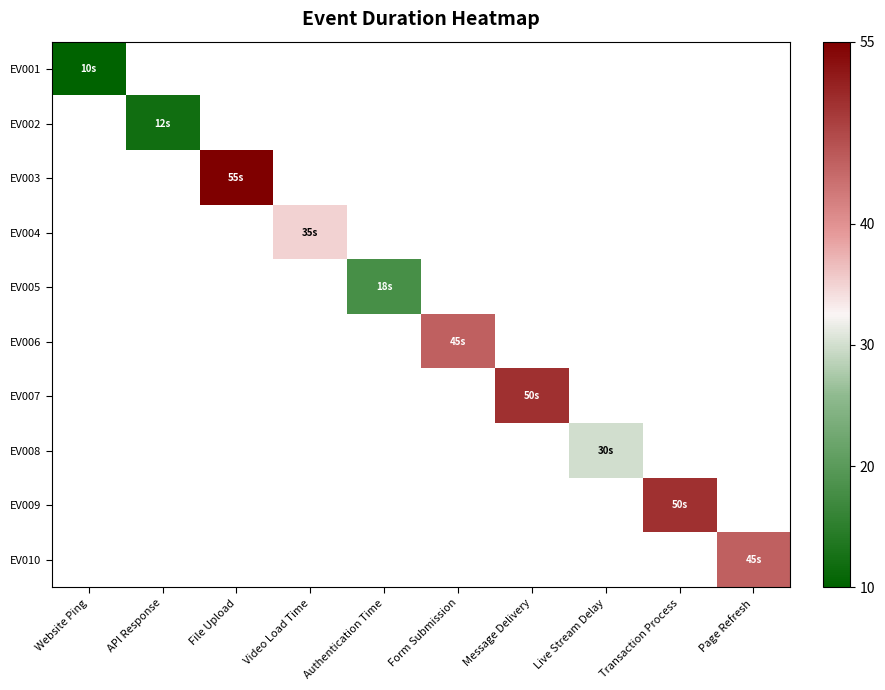

Is the value of EV001 at Video Load Time greater than the value of EV008 at File Upload?

No